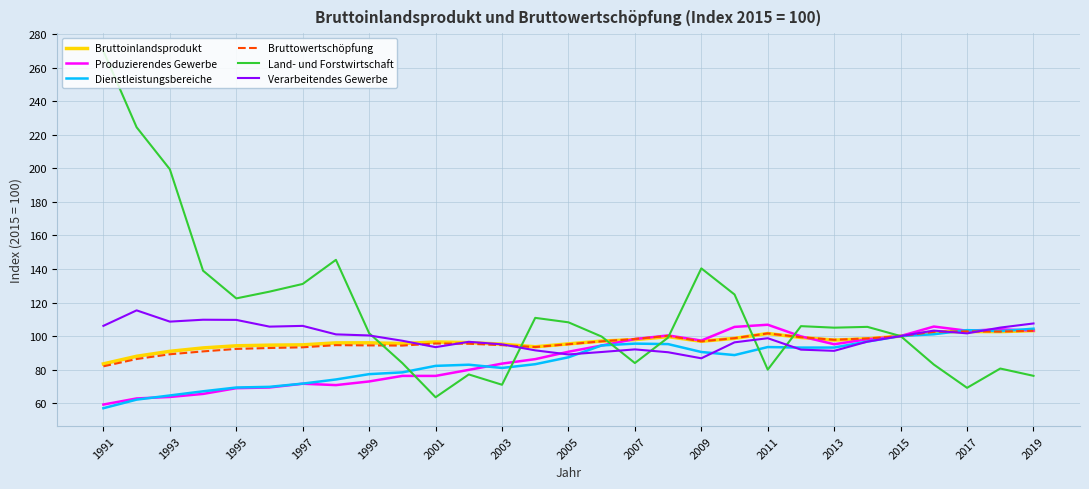

After their last crossing, which series has the higher values: Dienstleistungsbereiche or Bruttowertschöpfung?

Dienstleistungsbereiche